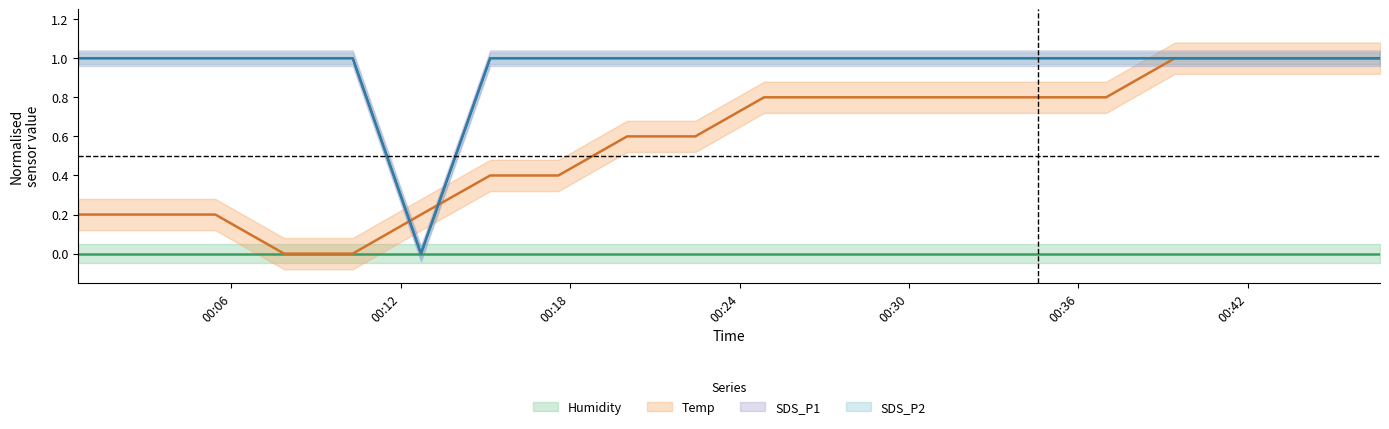

Is it true that Temp equals 0.1 at 00:42?

False